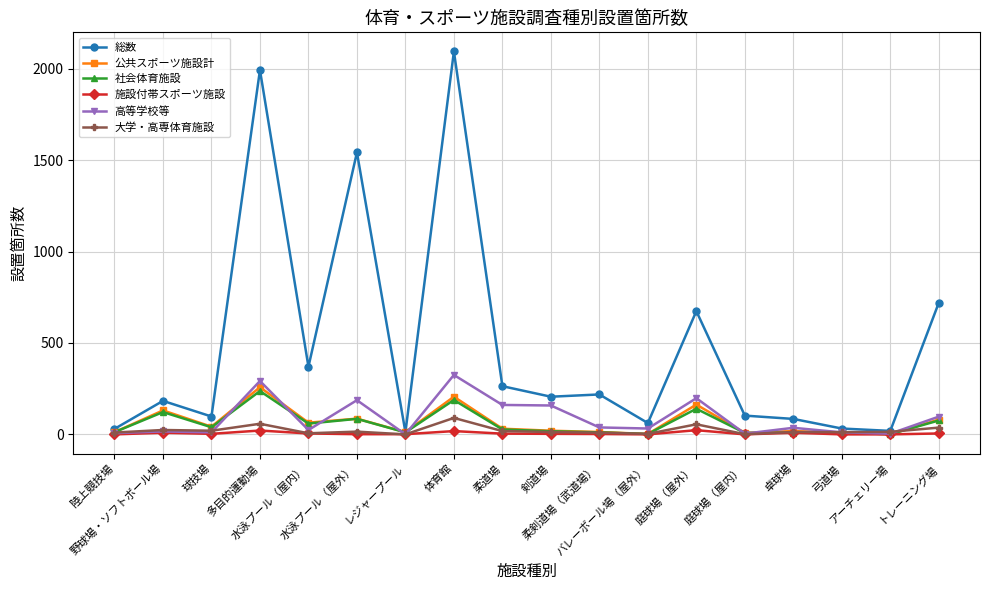

What is the maximum value shown in the chart?

2094.4